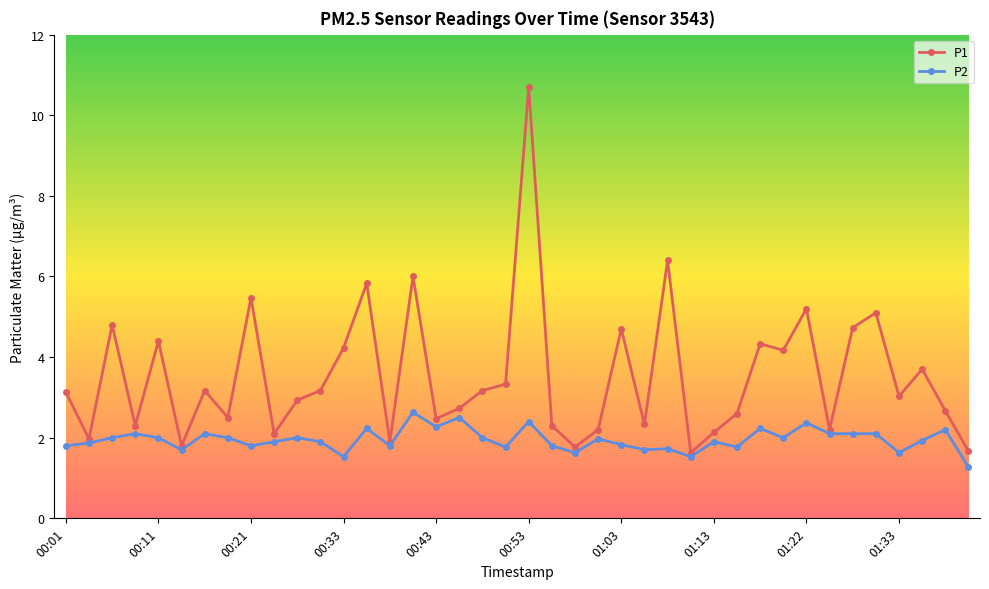

Rank the series by their maximum value, from highest to lowest.

P1, P2